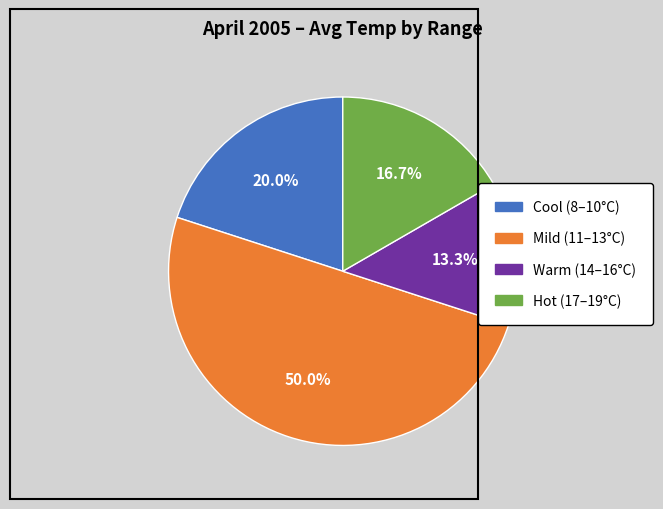

Combined, what portion of the pie is Hot (17–19°C) and Cool (8–10°C)?

36.7%